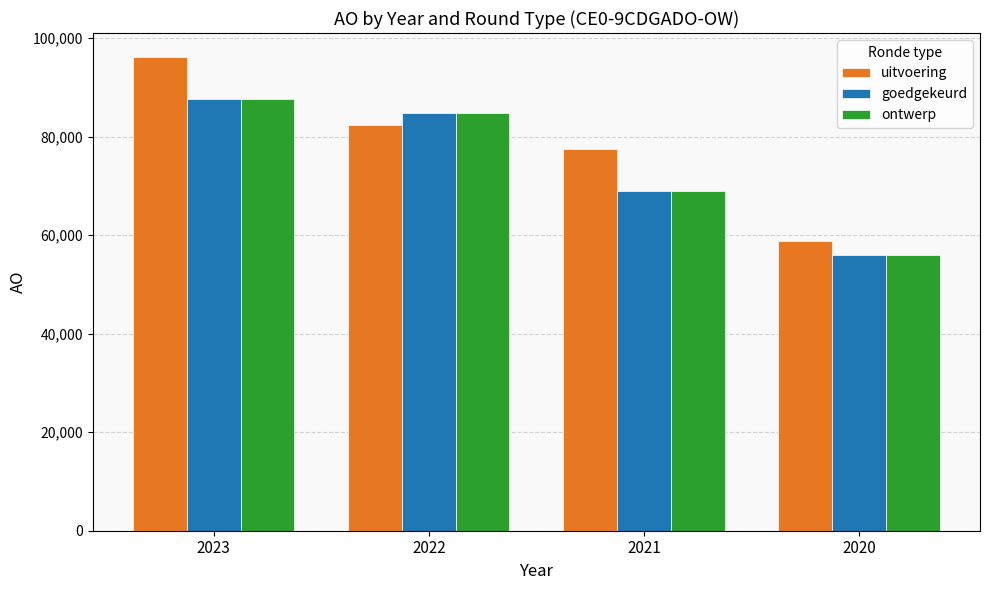

How many uitvoering values are between 77531 and 96233?

3